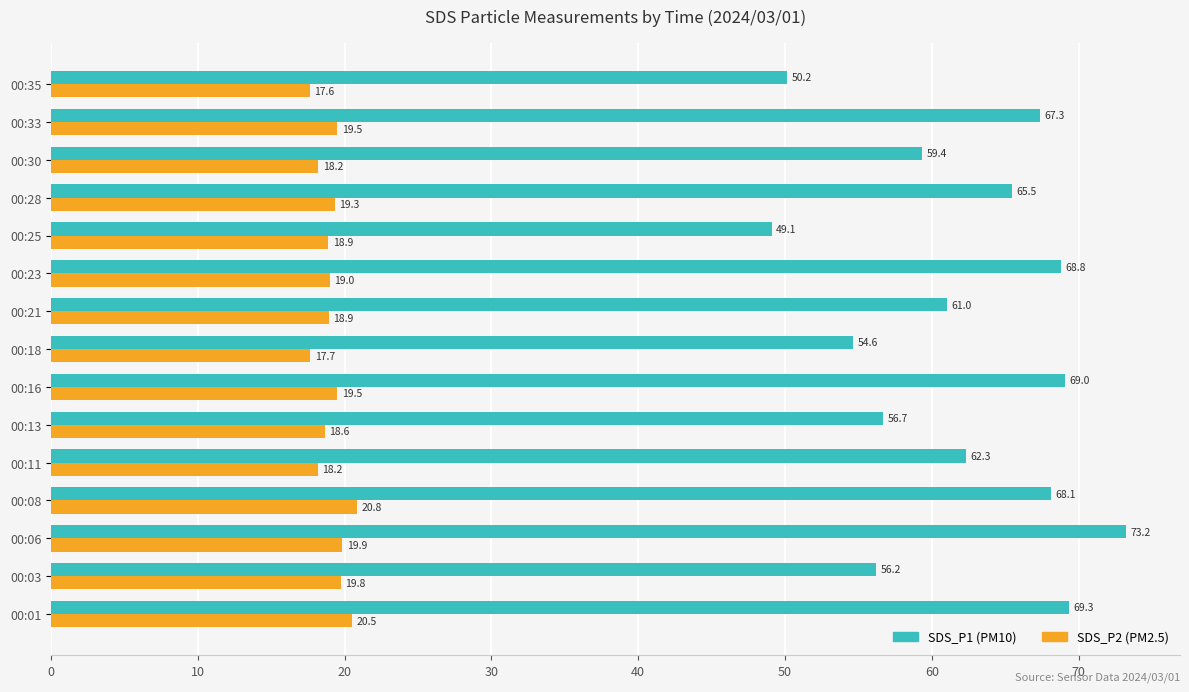

What is the smallest value displayed?

17.6